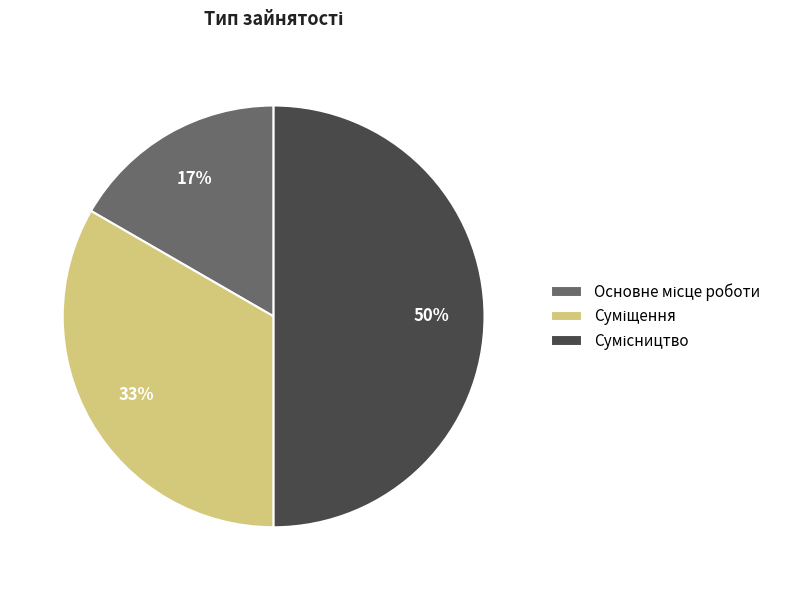

To the nearest percent, what is the average slice percentage?

33%